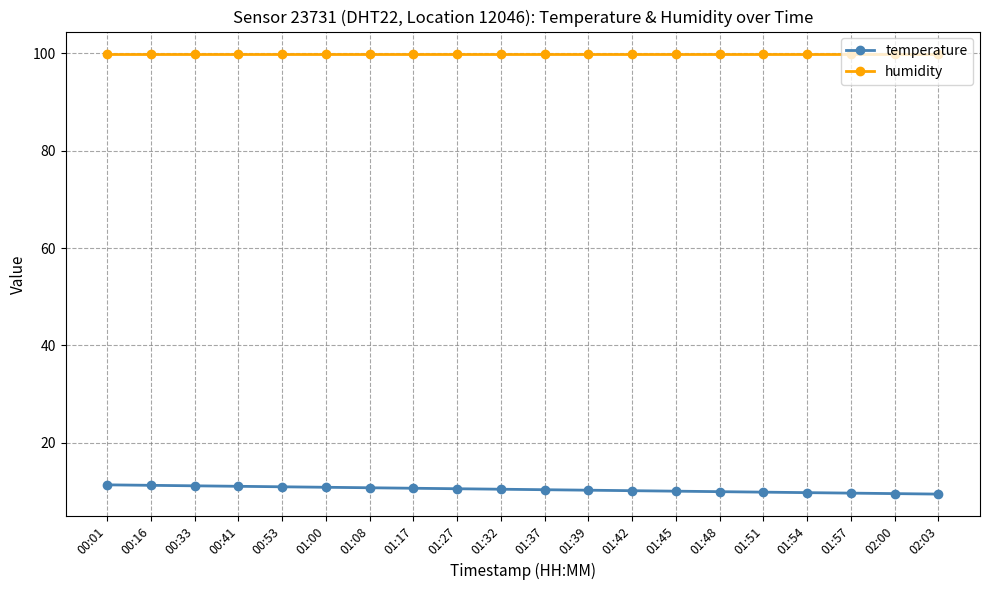

What is the difference between the highest and lowest values at 01:32?

89.4